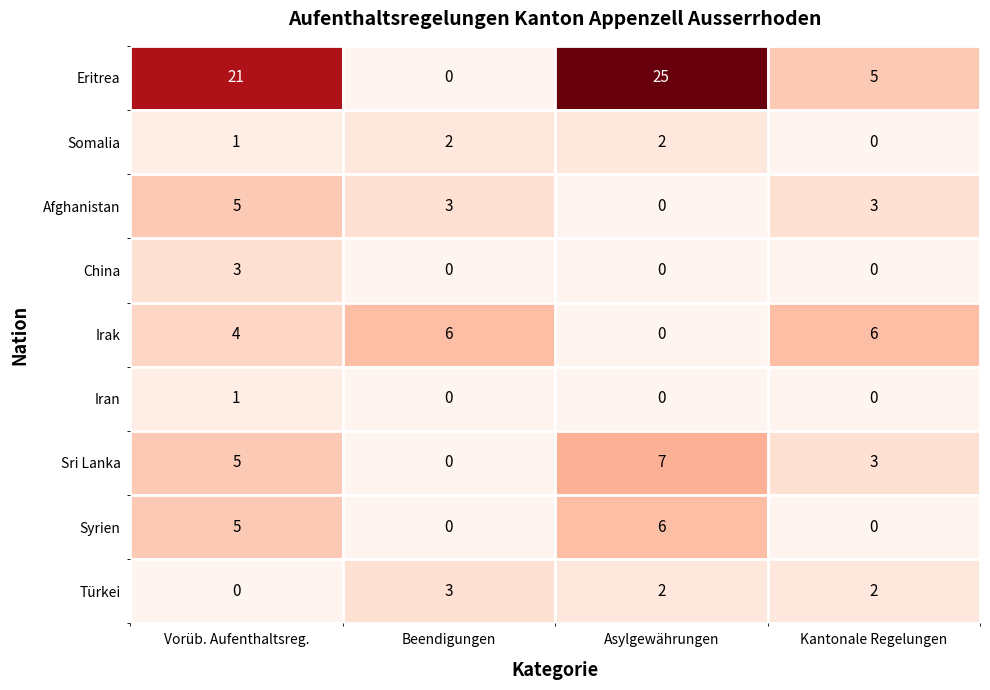

Which series changed the most between Vorüb. Aufenthaltsreg. and Kantonale Regelungen?

Eritrea